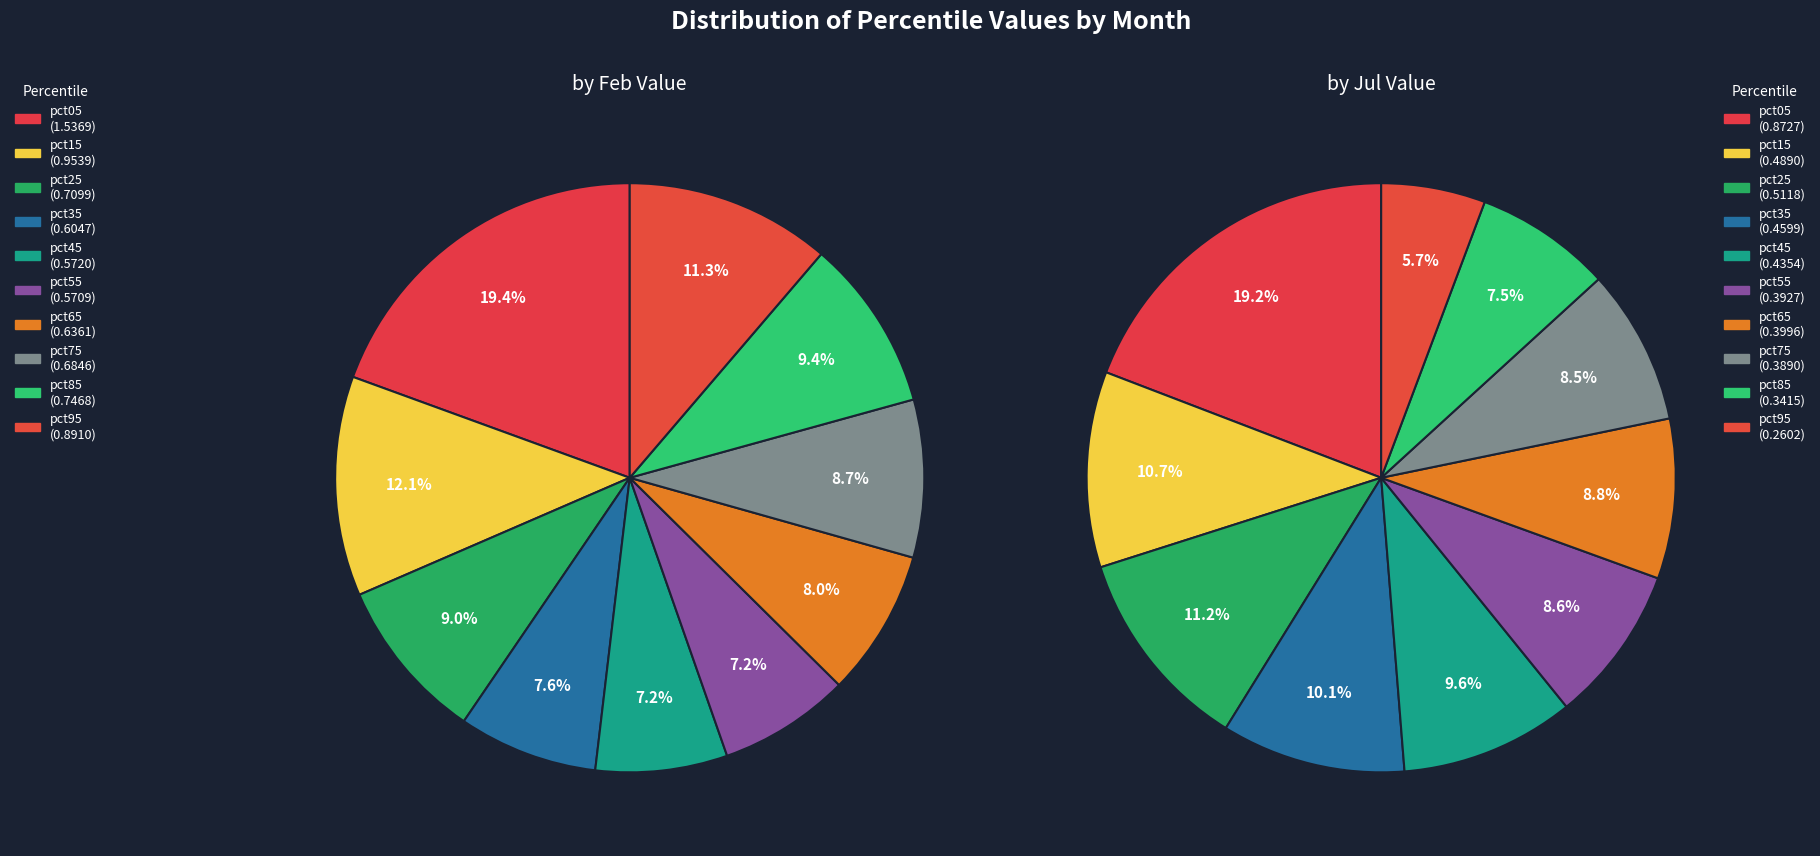

True or false: 8 accounts for 8% of the total.

True